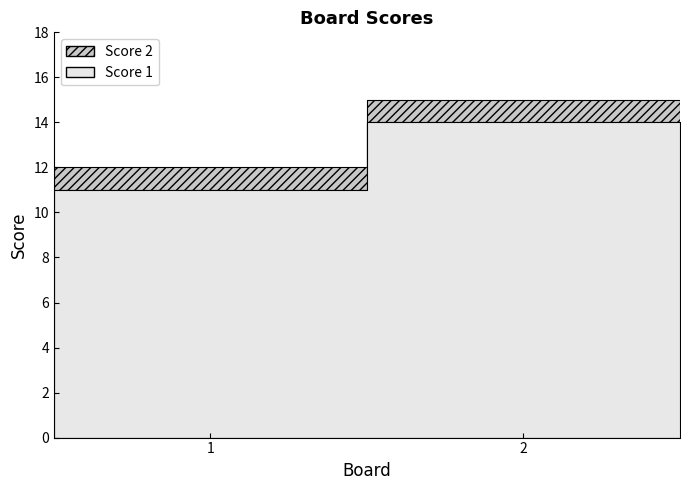

Which series changed the most between 1 and 2?

Score 1